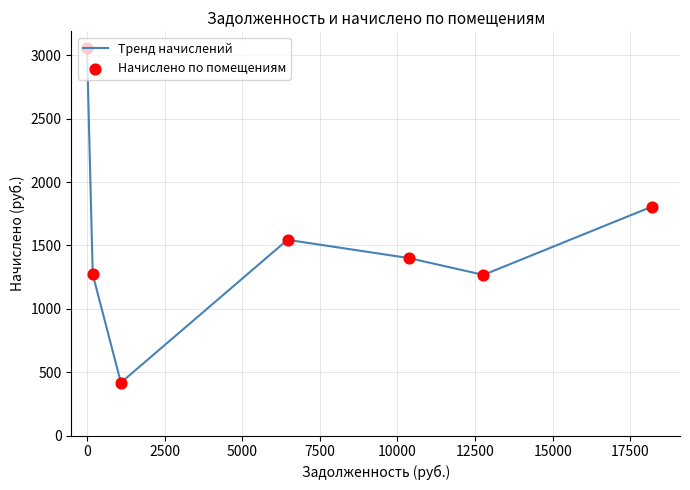

What is the greatest value displayed?

3057.6